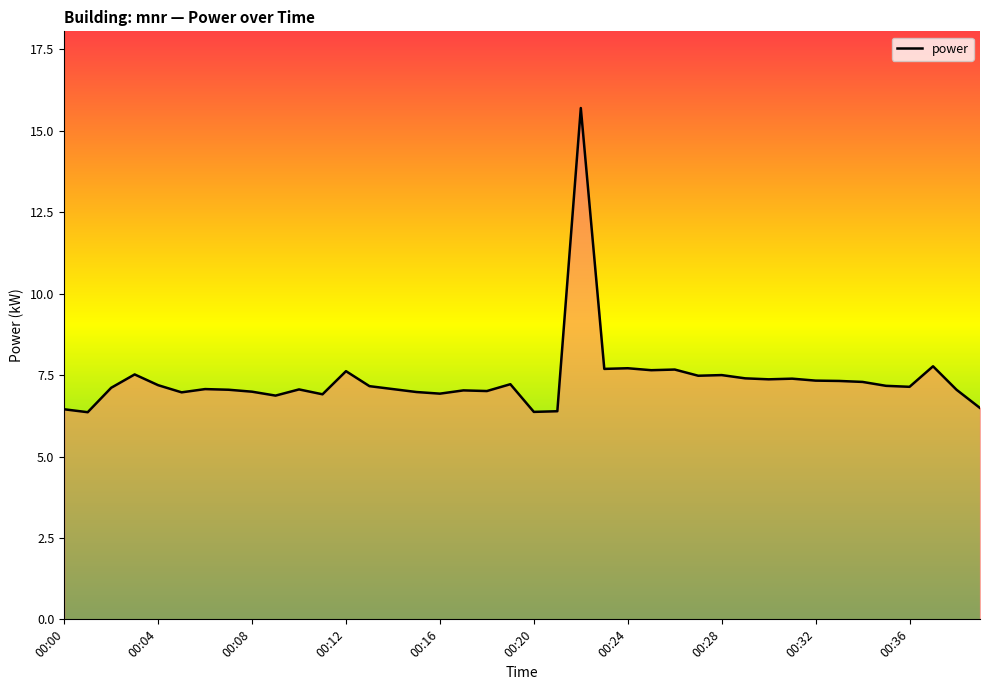

What is the difference between the maximum and minimum values?

9.3